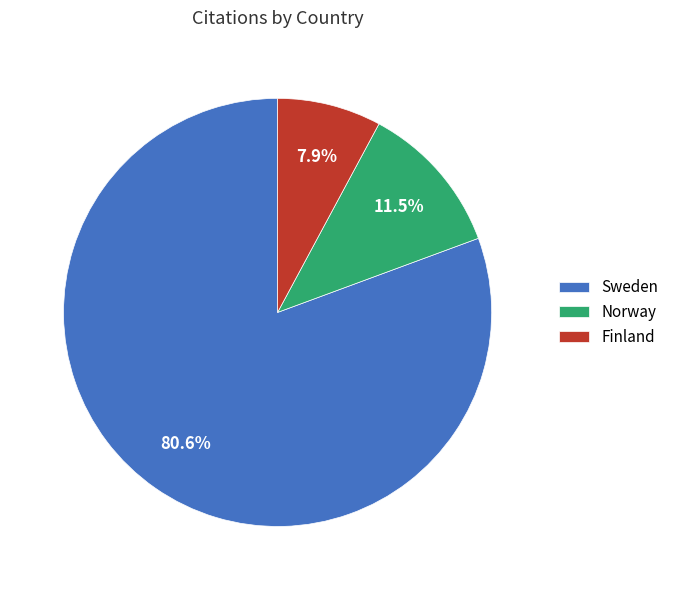

Rank the categories by value from lowest to highest.

Finland, Norway, Sweden